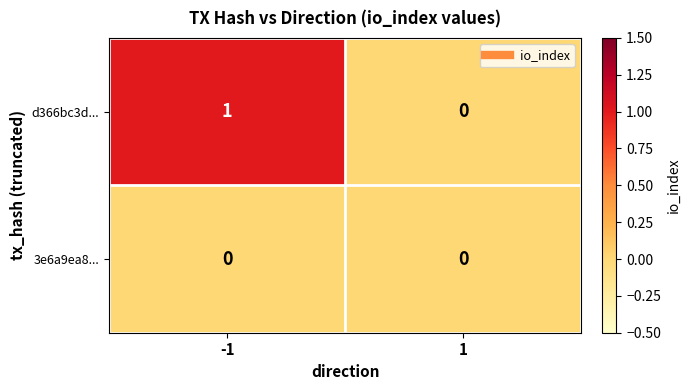

Which series has the largest total across all categories?

d366bc3d...